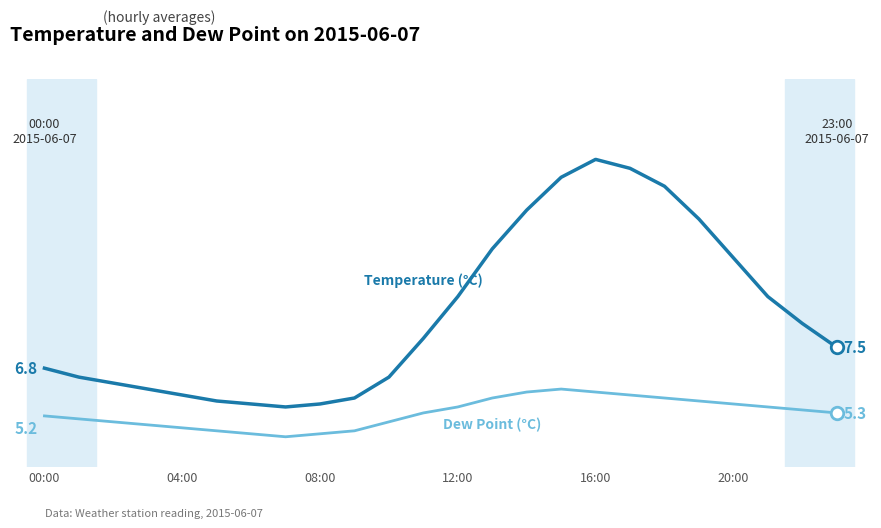

Is this an area chart (filled region under the line)?

No